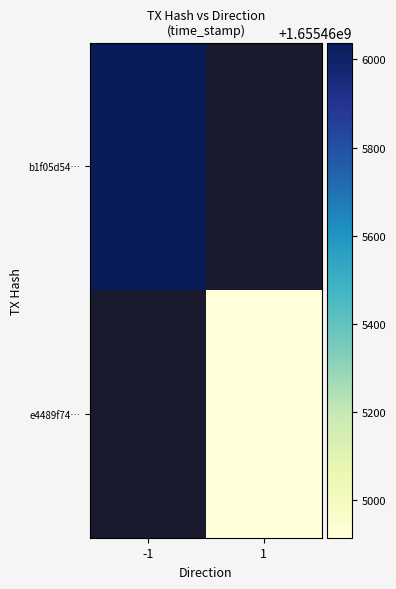

What is the difference between the second highest and second lowest values in the b1f05d5426759c45c75a047ecfecaea1ac80f8b series?

1.0